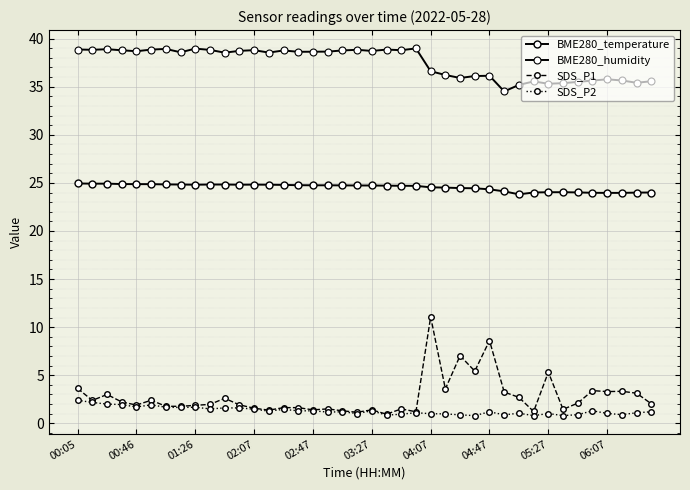

Is this an area chart (filled region under the line)?

No